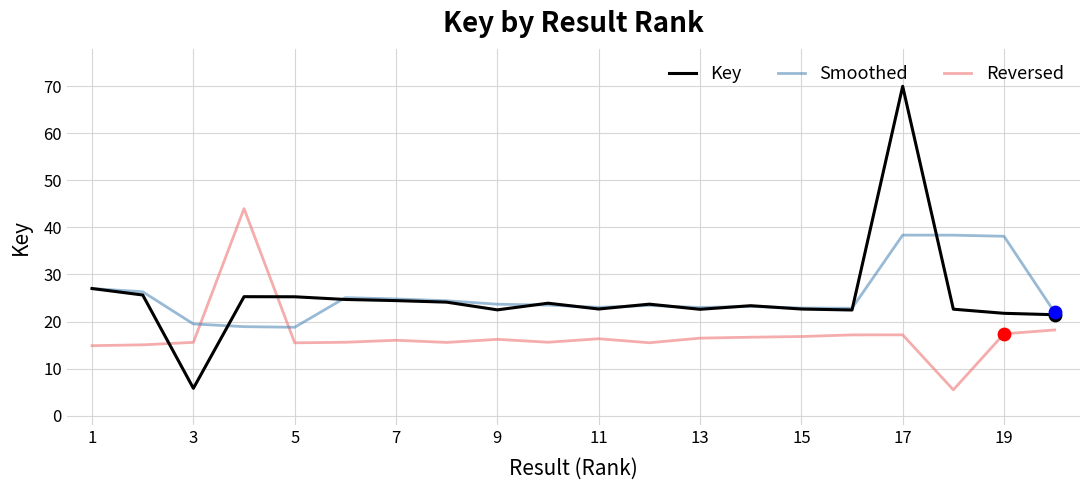

What is the maximum value shown in the chart?

70.0